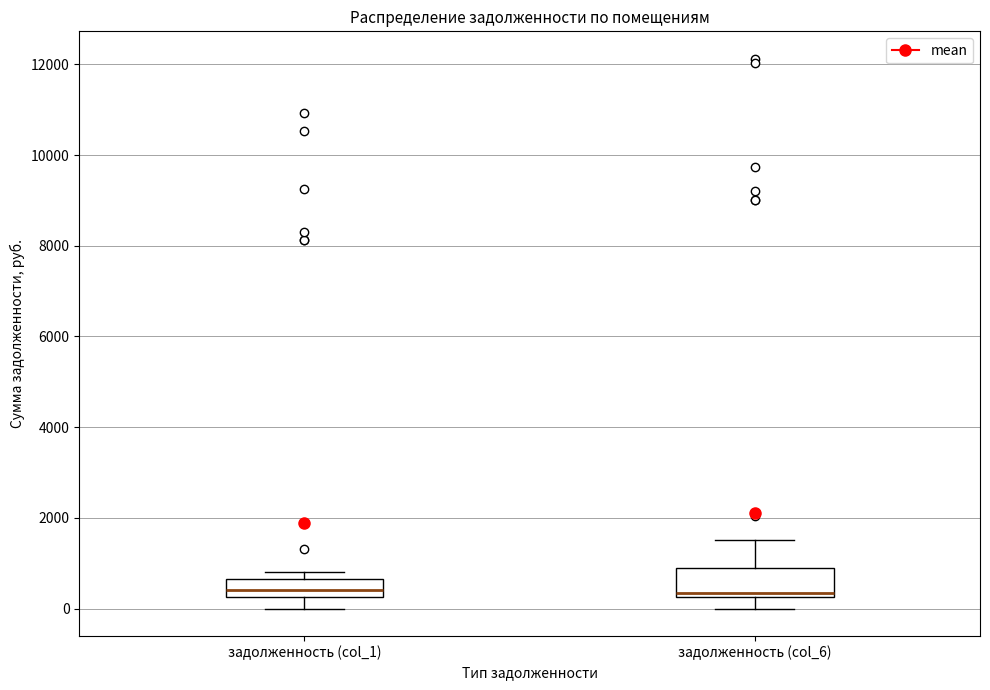

Reading left to right, transcribe this box plot: for each box, give where its median line is, the range the box spans, and where its two whiskers end, as read against the y-axis. The values are not printed on the chart, so give them approximately, as read against the axis.

задолженность (col_1): median 400, box 200 to 600, whiskers 0 to 800
задолженность (col_6): median 400, box 200 to 800, whiskers 0 to 1600